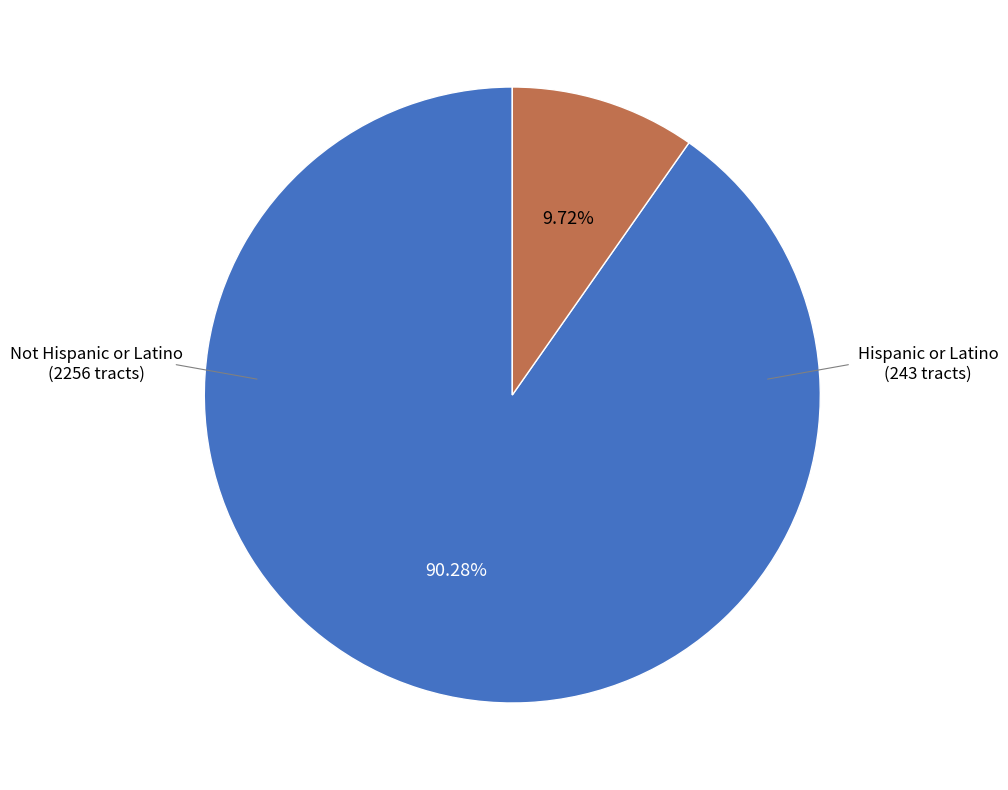

Approximately how many times larger is the value at Not Hispanic or Latino compared to Hispanic or Latino?

9.3